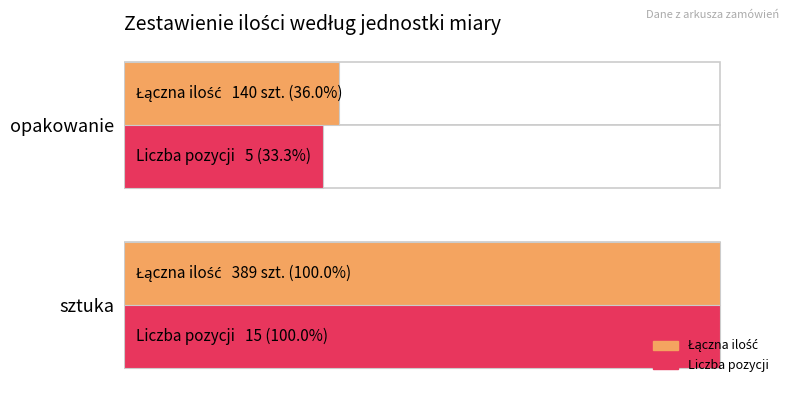

Does the chart contain any negative values?

No